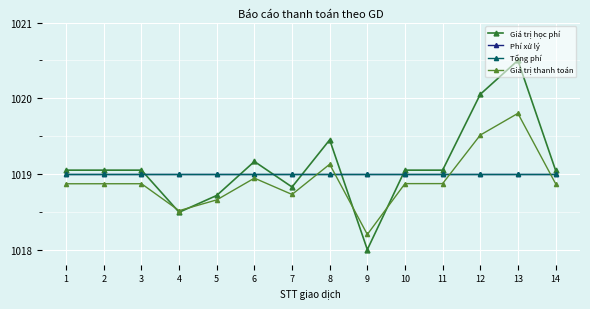

Which has a higher value, 14 or 7?

14